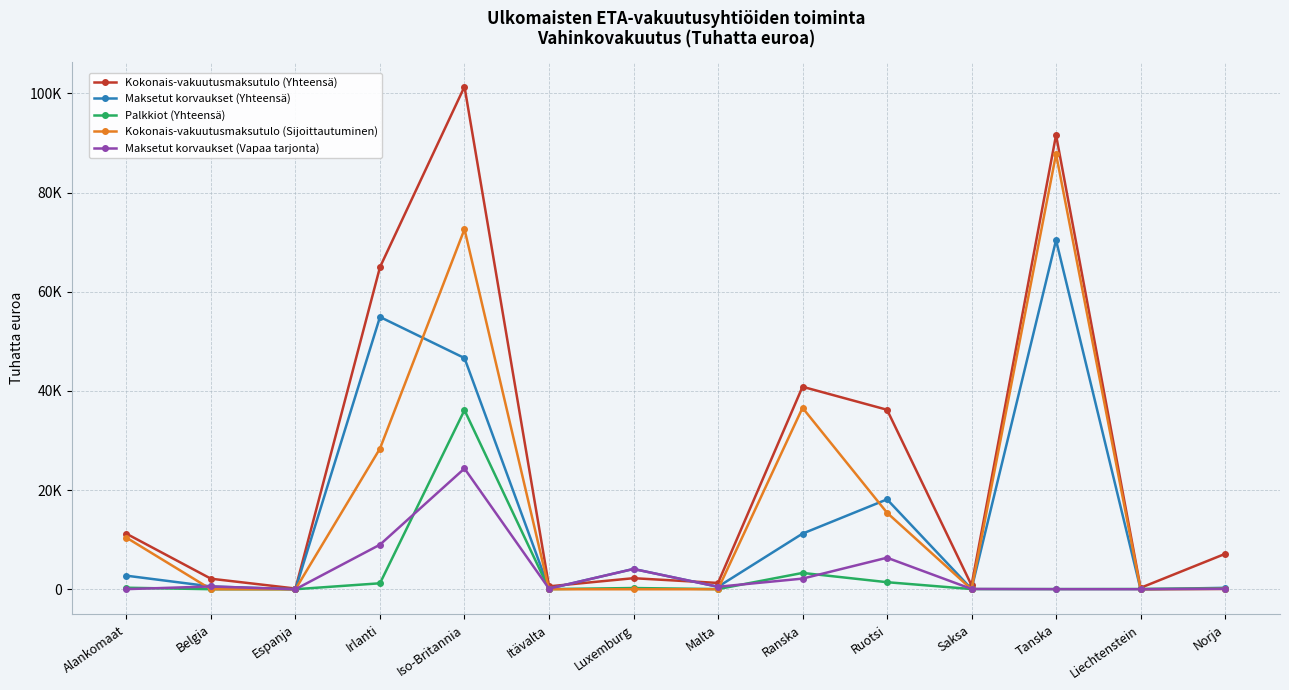

At Irlanti, list the series in order from largest to smallest.

Kokonais-vakuutusmaksutulo (Yhteensä), Maksetut korvaukset (Yhteensä), Kokonais-vakuutusmaksutulo (Sijoittautuminen), Maksetut korvaukset (Vapaa tarjonta), Palkkiot (Yhteensä)